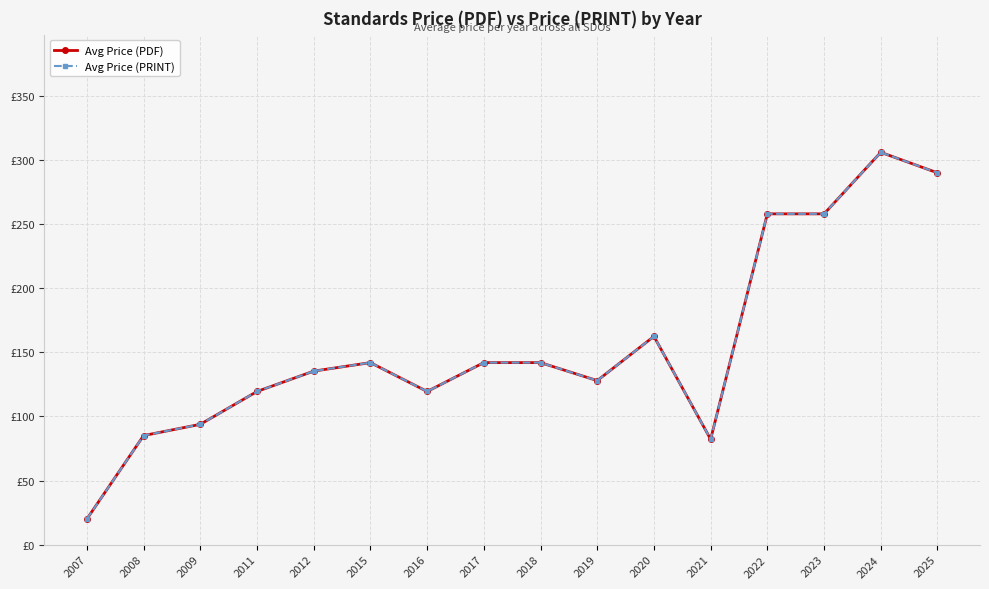

Is this an area chart (filled region under the line)?

No